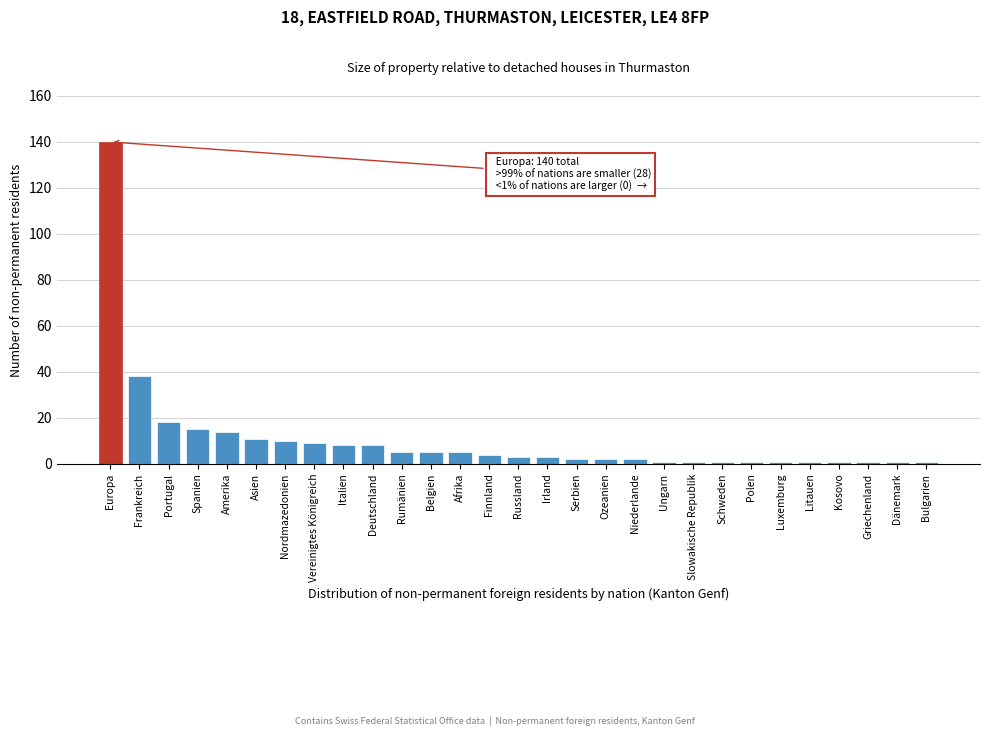

Reading left to right, what are all the values shown in this chart?

140	38	18	15	14	11	10	9	8	8	5	5	5	4	3	3	2	2	2	1	1	1	1	1	1	1	1	1	1